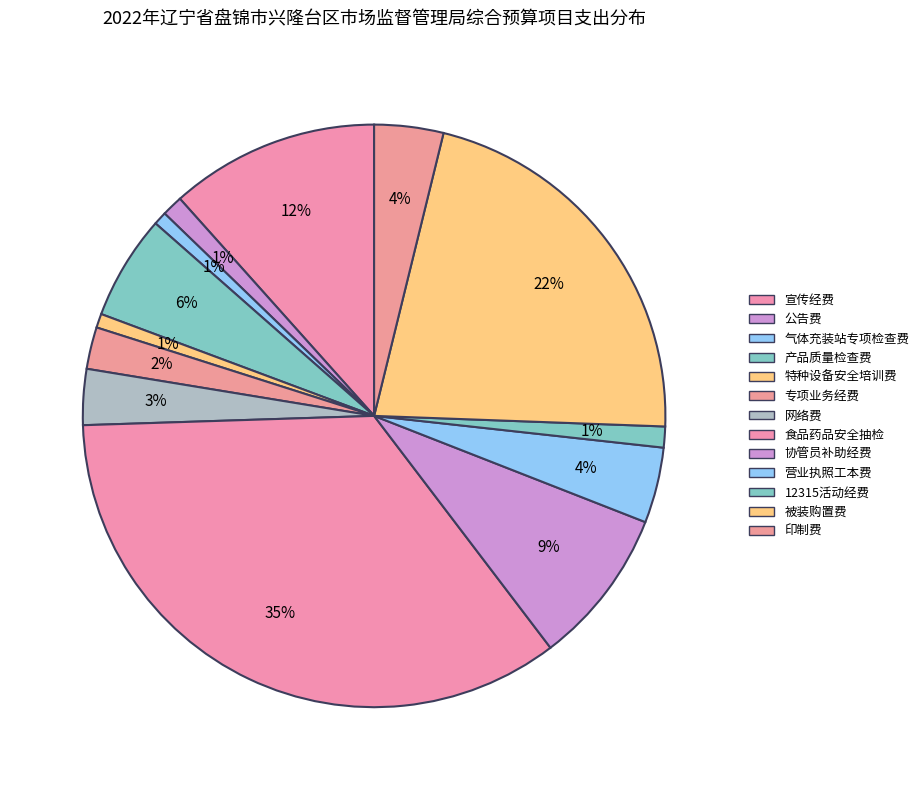

Which category has the smallest portion of the pie?

气体充装站专项检查费